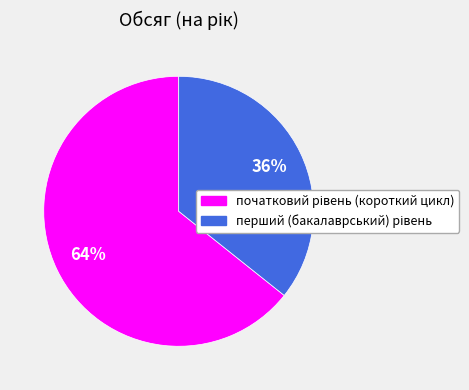

To the nearest percent, what is the average slice percentage?

50%